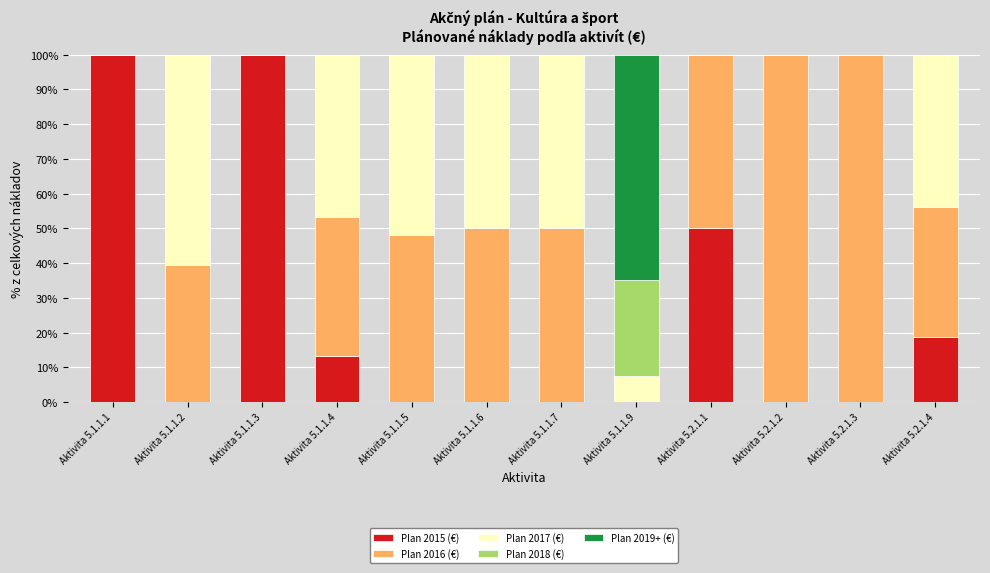

What is the sum of the Plan 2015 (€) values at Aktivita 5.2.1.4 and Aktivita 5.1.1.5?

18.8